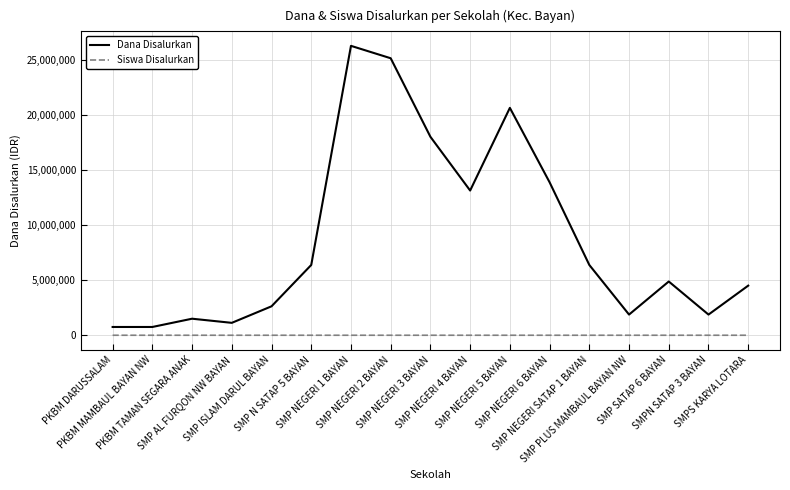

Rank the series by their average value, from lowest to highest.

Siswa Disalurkan, Dana Disalurkan